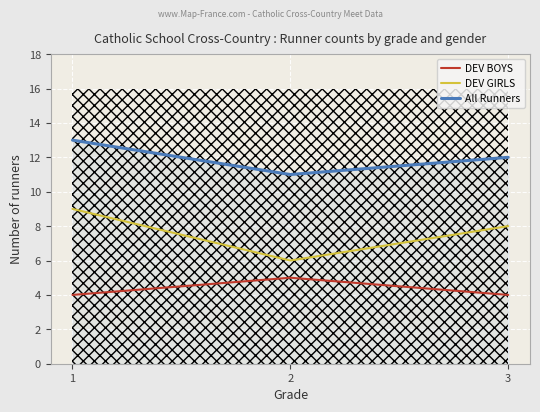

The All Runners series shows 19 at 1. True or false?

False